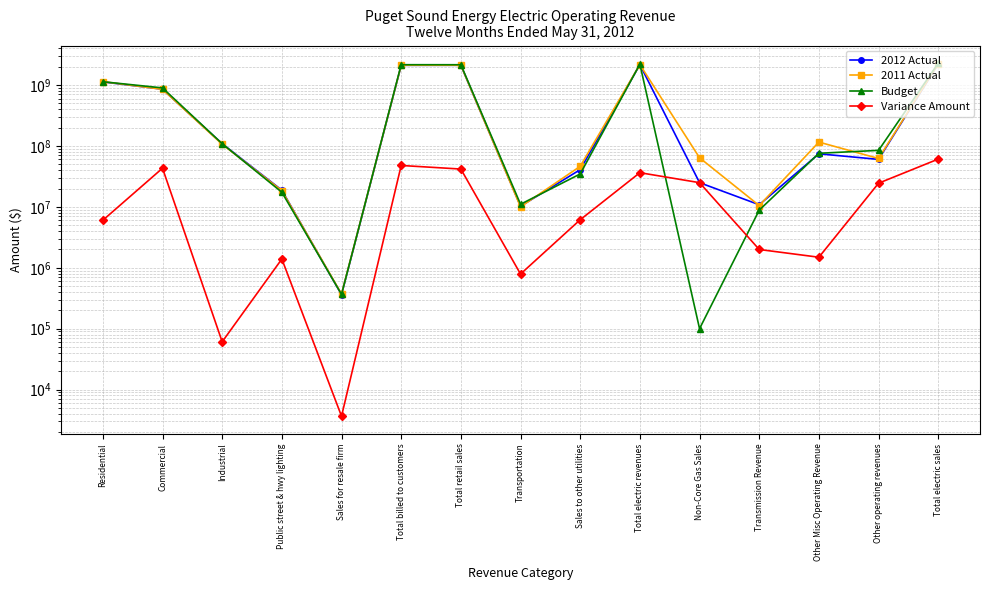

What is the difference between the highest and lowest values at Residential?

1131500240.7